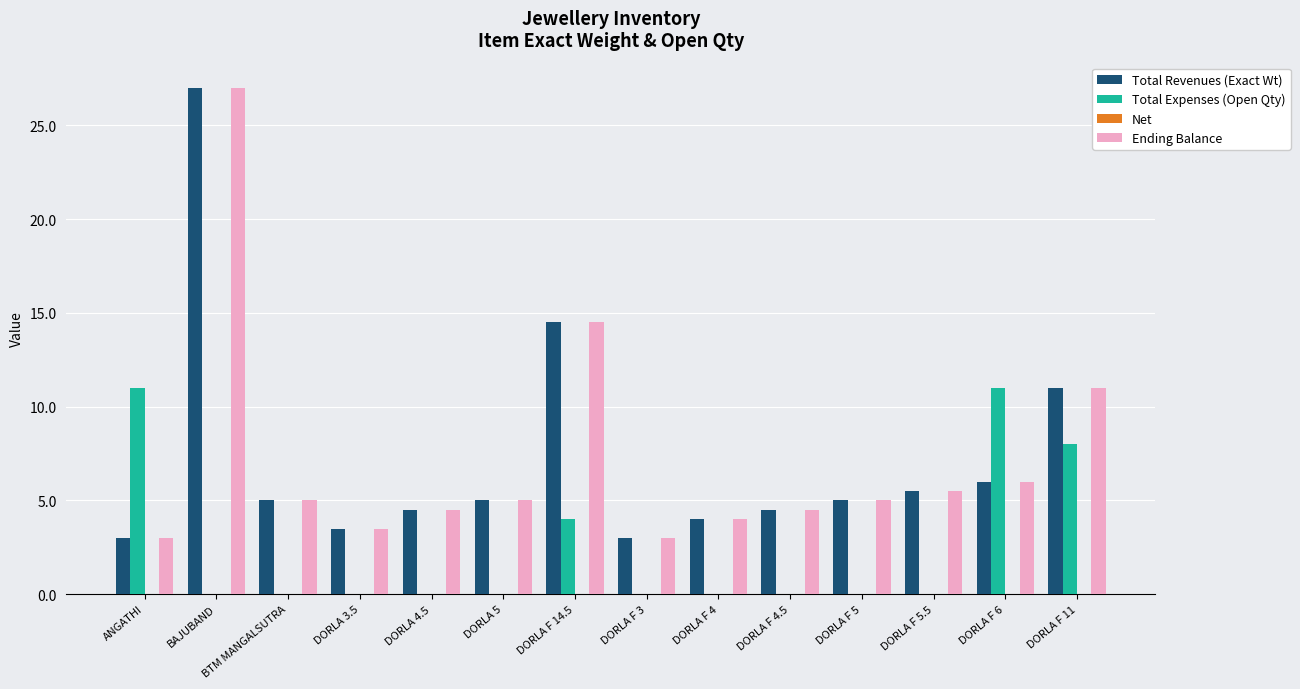

What is the sum of the Ending Balance values at DORLA 4.5 and BTM MANGALSUTRA?

9.5